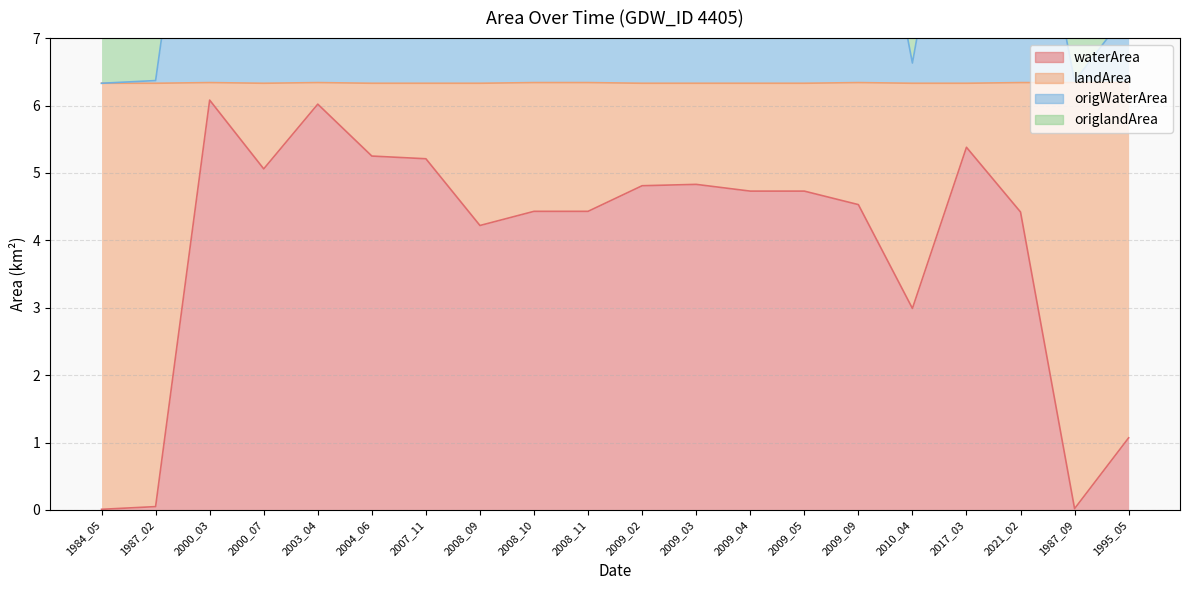

What is the label of the 16th point from the left?

2010_04